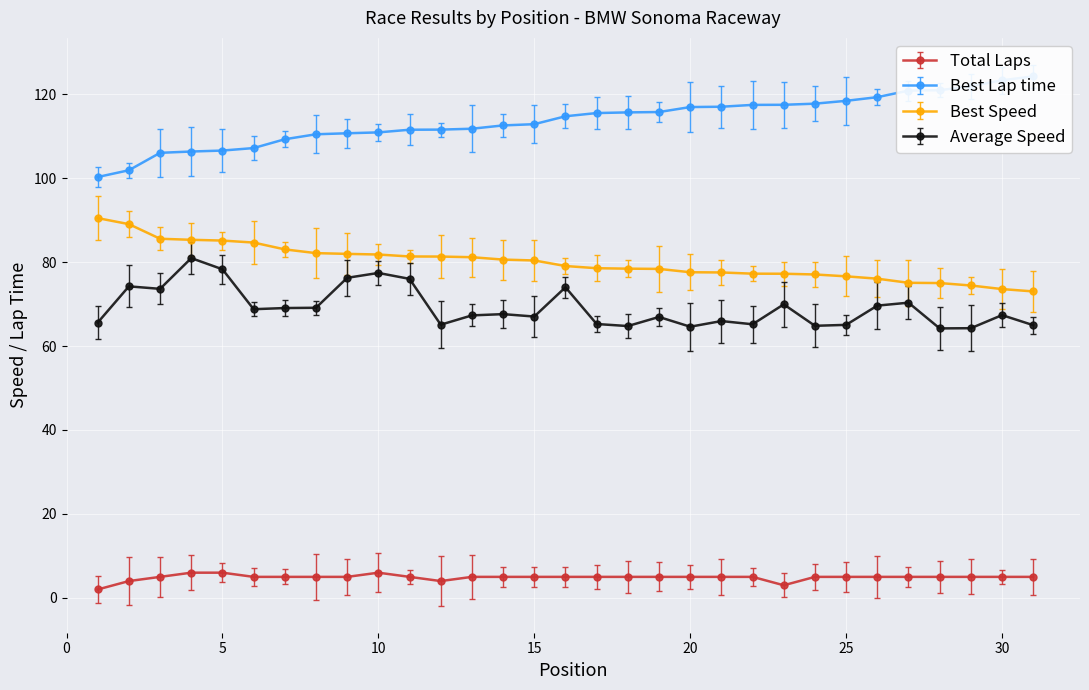

Reading left to right, what are all the values shown in this chart?

Total Laps: 2.0	4.0	5.0	6.0	6.0	5.0	5.0	5.0	5.0	6.0	5.0	4.0	5.0	5.0	5.0	5.0	5.0	5.0	5.0	5.0	5.0	5.0	3.0	5.0	5.0	5.0	5.0	5.0	5.0	5.0	5.0
Best Lap time: 100.3	101.9	106.0	106.3	106.6	107.2	109.3	110.5	110.7	110.9	111.5	111.6	111.8	112.6	112.9	114.7	115.5	115.7	115.8	116.9	117.0	117.5	117.5	117.7	118.4	119.3	120.9	121.0	121.9	123.3	124.3
Best Speed: 90.5	89.0	85.6	85.3	85.1	84.7	83.0	82.1	82.0	81.8	81.3	81.3	81.2	80.6	80.4	79.1	78.5	78.4	78.4	77.6	77.5	77.2	77.2	77.0	76.6	76.0	75.1	75.0	74.4	73.6	73.0
Average Speed: 65.6	74.2	73.6	80.9	78.3	68.8	69.1	69.1	76.3	77.4	76.0	65.1	67.3	67.6	67.0	74.0	65.2	64.8	66.9	64.6	65.9	65.2	69.9	64.8	65.0	69.6	70.3	64.2	64.2	67.4	65.0